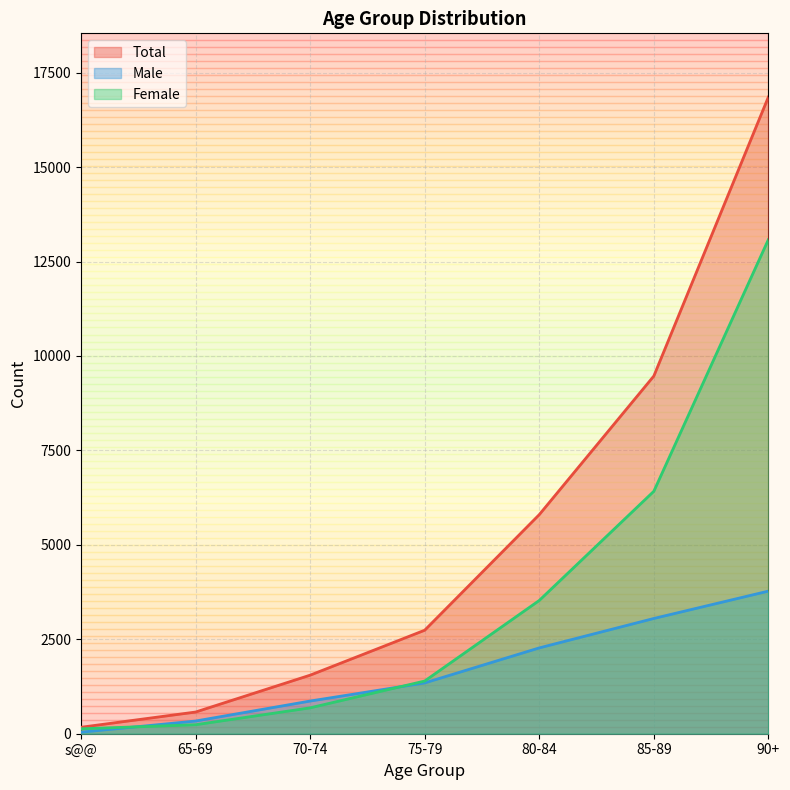

Does the chart display data point markers on the line(s)?

No